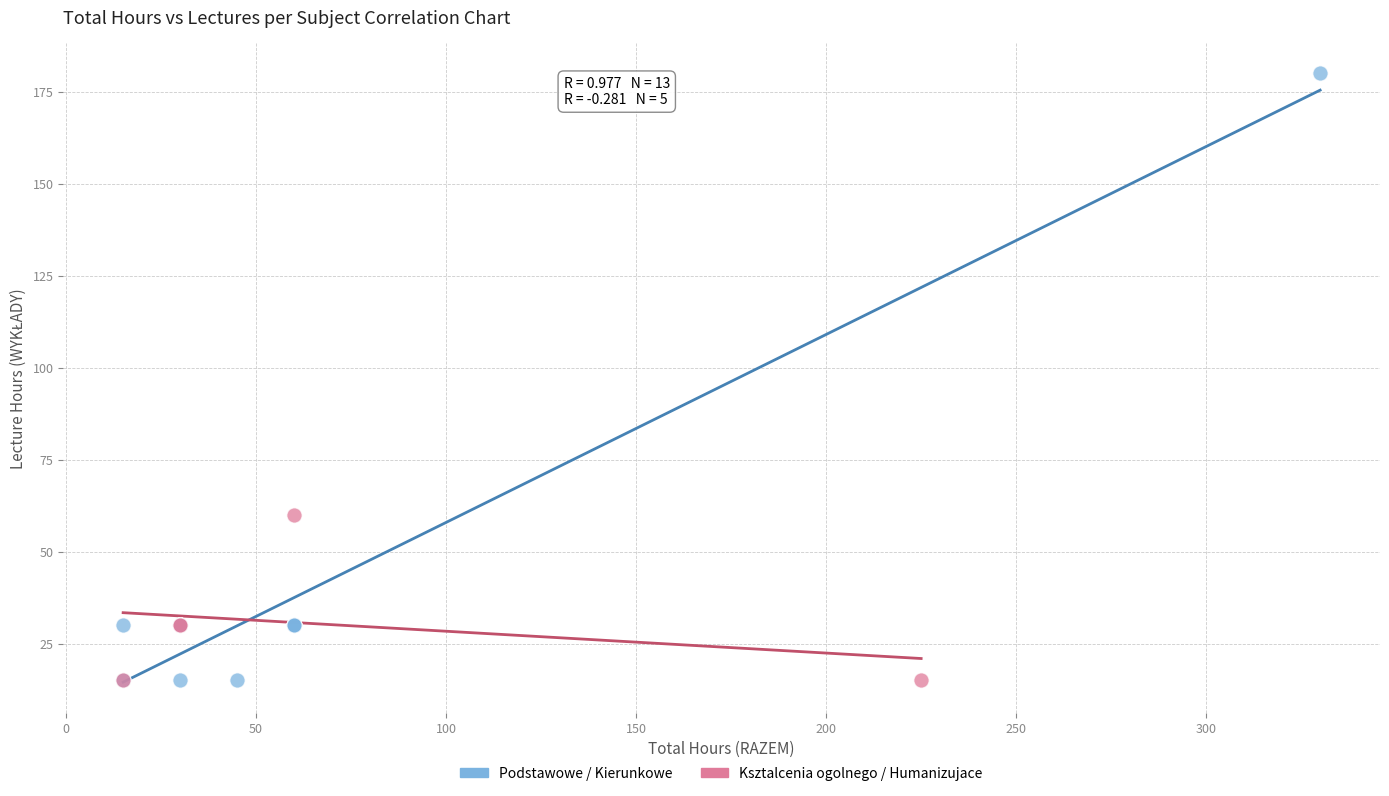

Which series reaches the maximum Y coordinate?

Podstawowe / Kierunkowe